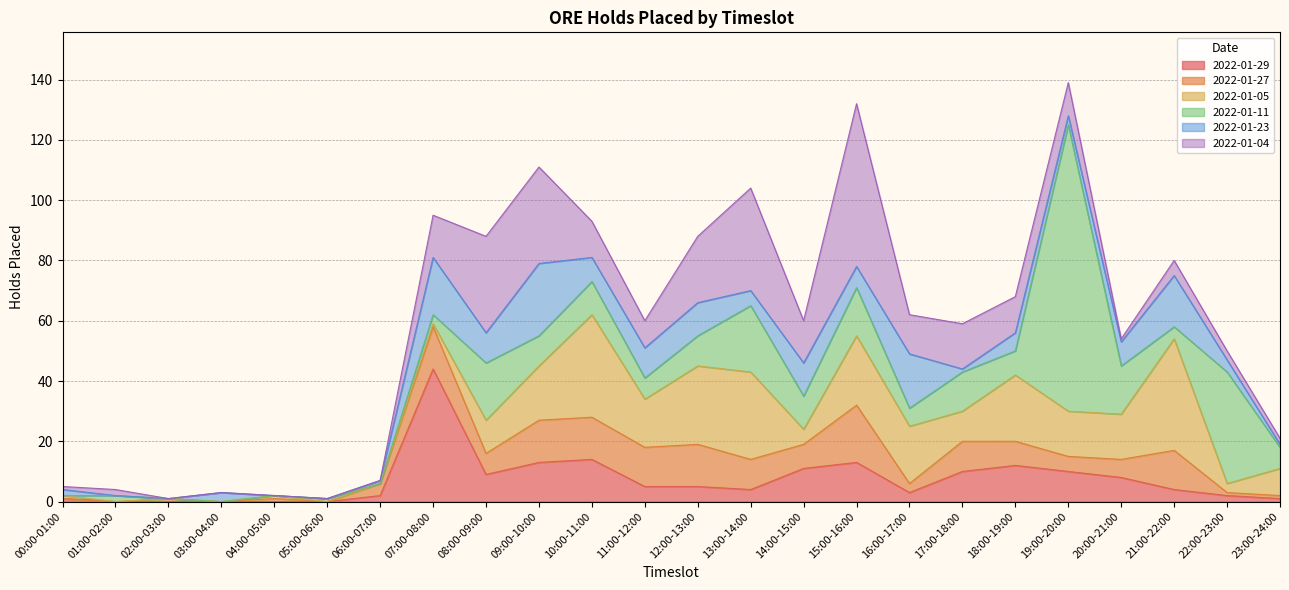

What is the difference between the highest and lowest values at 04:00-05:00?

1